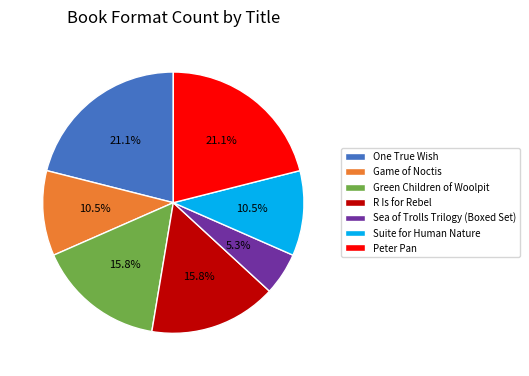

True or false: Sea of Trolls Trilogy (Boxed Set) accounts for 18% of the total.

False